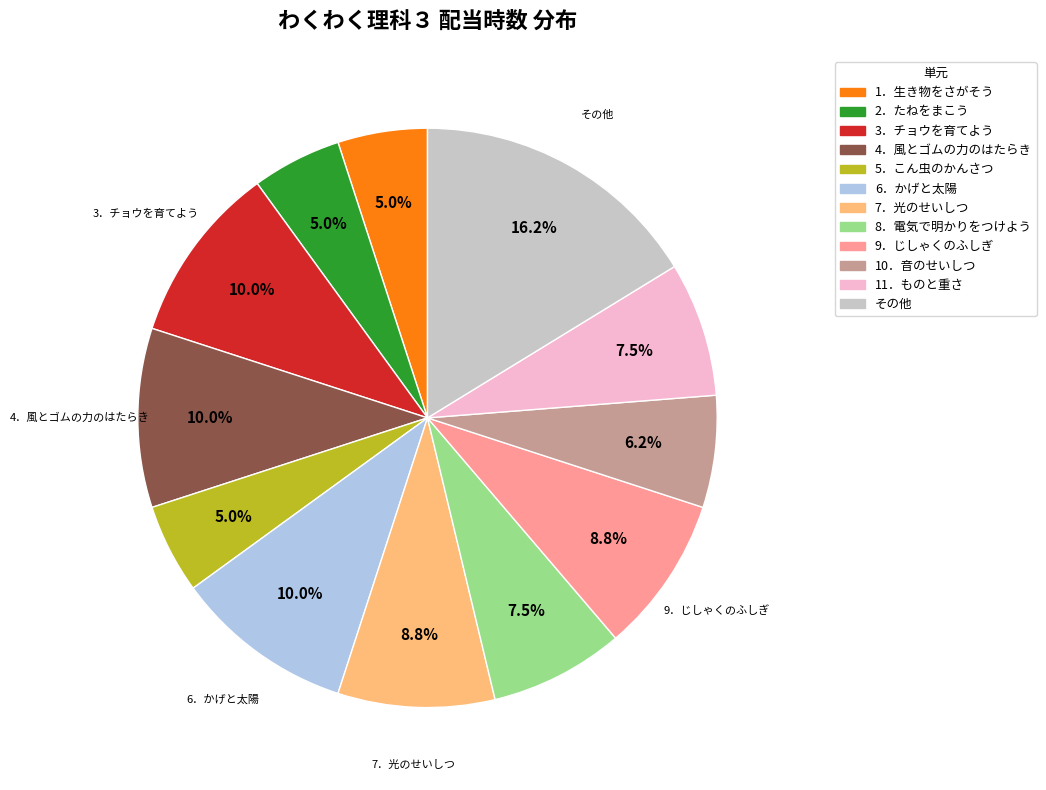

Which has a higher value, 4．風とゴムの力のはたらき or 9．じしゃくのふしぎ?

4．風とゴムの力のはたらき